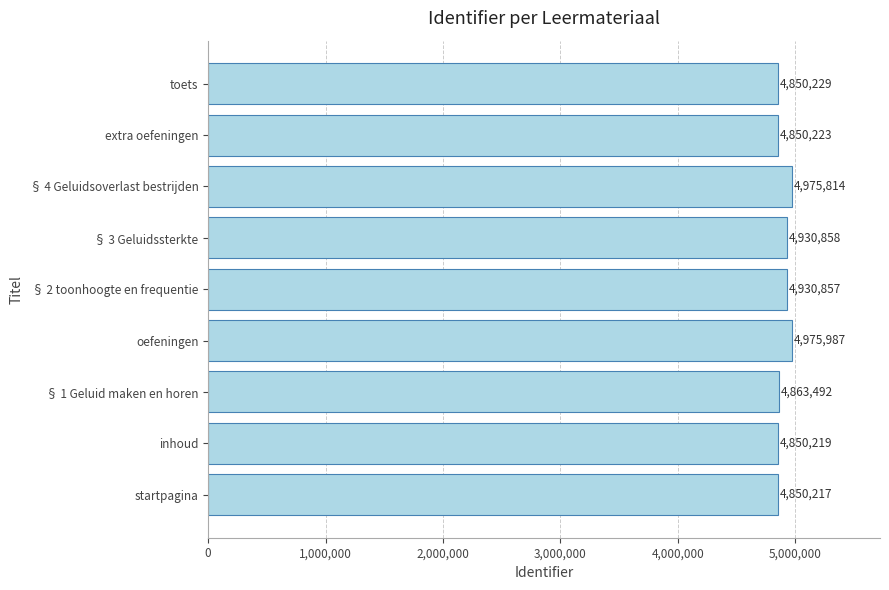

What is the change in value from § 3 Geluidssterkte to § 4 Geluidsoverlast bestrijden?

+44956